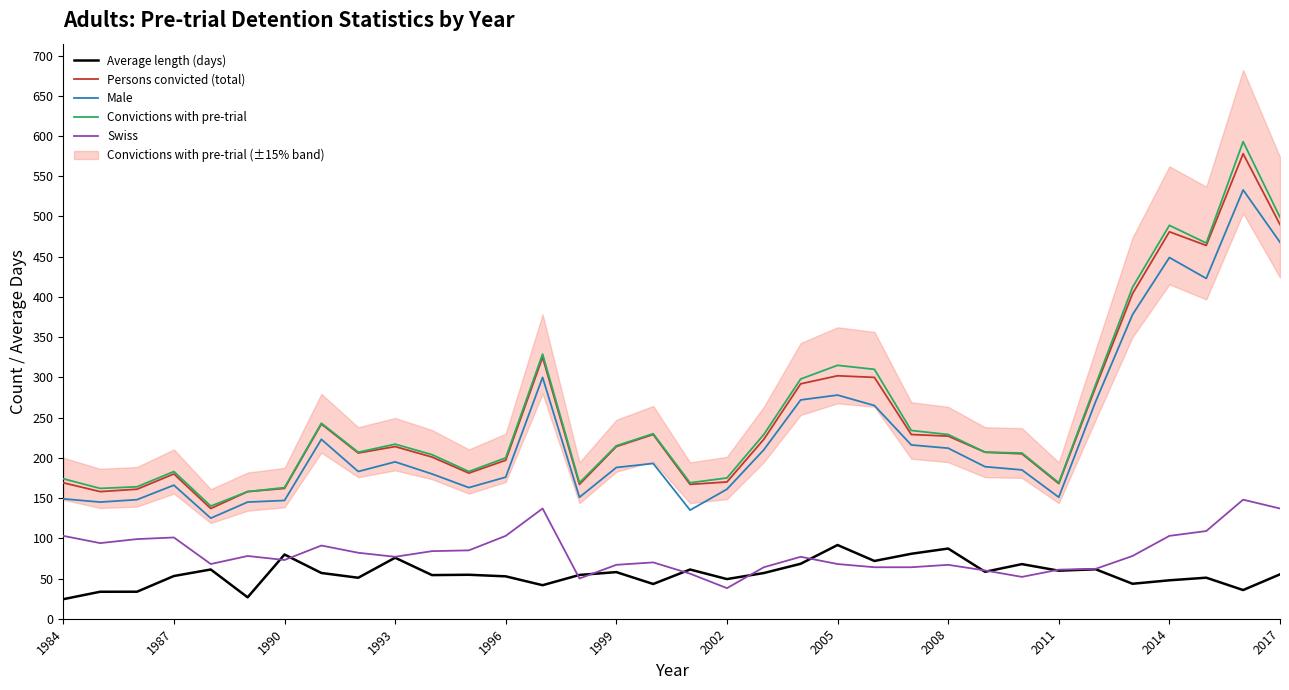

True or false: Male has more than 0 interior local peaks.

True